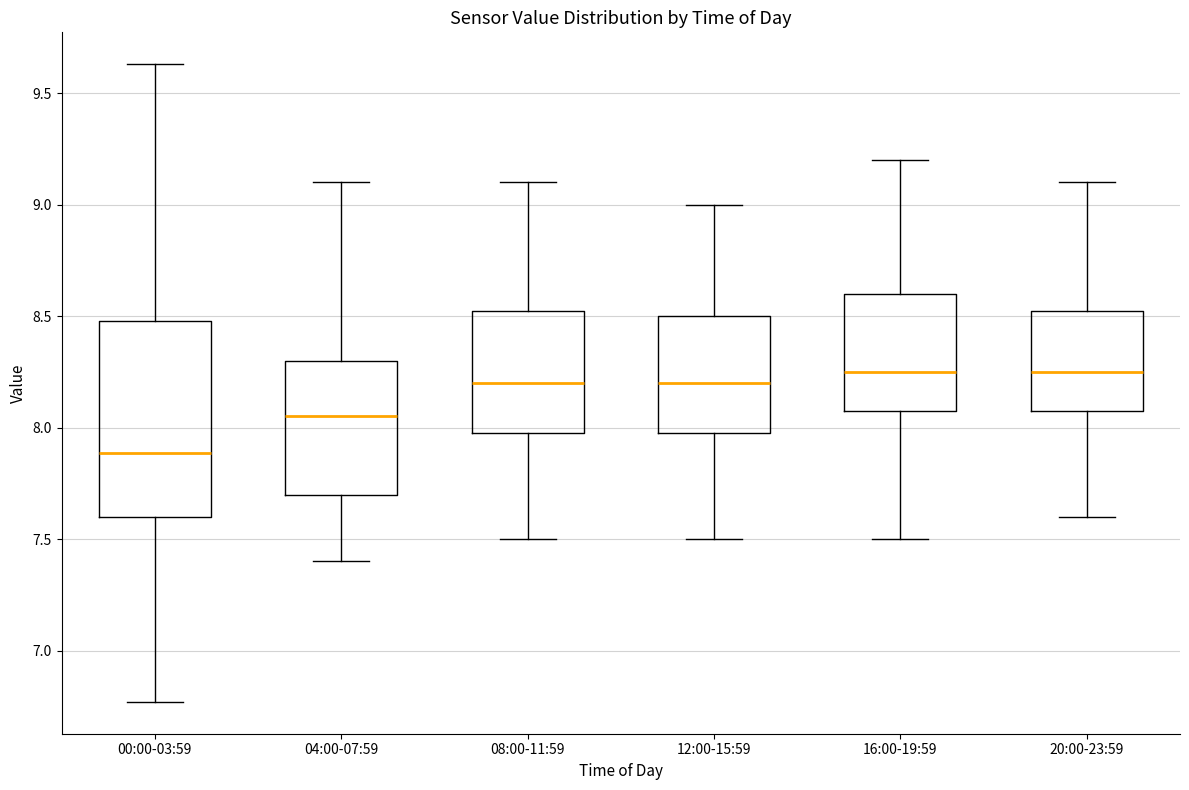

Reading left to right, read every box against the y-axis: the position of its median line, the range the box covers, and the ends of its whiskers. The values are not printed on the chart, so give them approximately, as read against the axis.

00:00-03:59: median 7.90, box 7.60 to 8.50, whiskers 6.75 to 9.65
04:00-07:59: median 8.05, box 7.70 to 8.30, whiskers 7.40 to 9.10
08:00-11:59: median 8.20, box 8.00 to 8.55, whiskers 7.50 to 9.10
12:00-15:59: median 8.20, box 8.00 to 8.50, whiskers 7.50 to 9.00
16:00-19:59: median 8.25, box 8.10 to 8.60, whiskers 7.50 to 9.20
20:00-23:59: median 8.25, box 8.10 to 8.55, whiskers 7.60 to 9.10